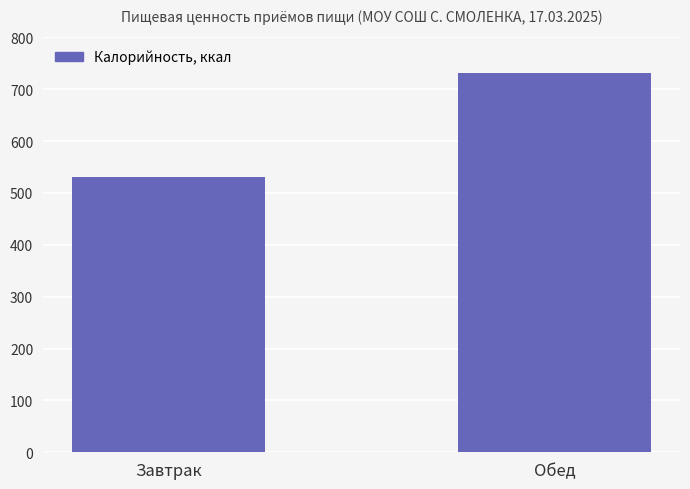

Does the chart contain stacked bars?

No